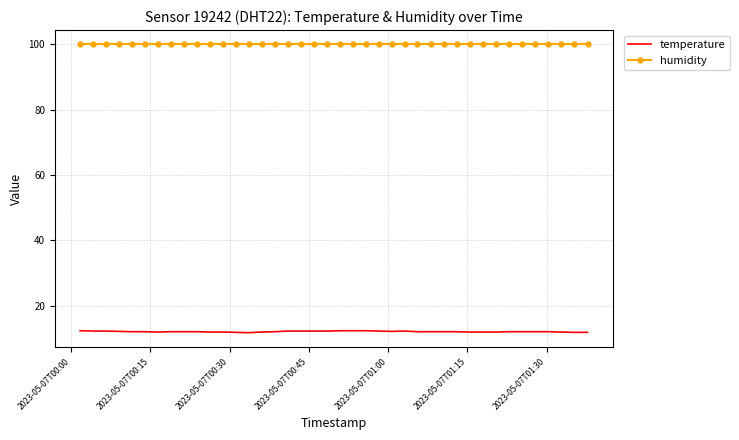

True or false: temperature and humidity cross at least once.

False